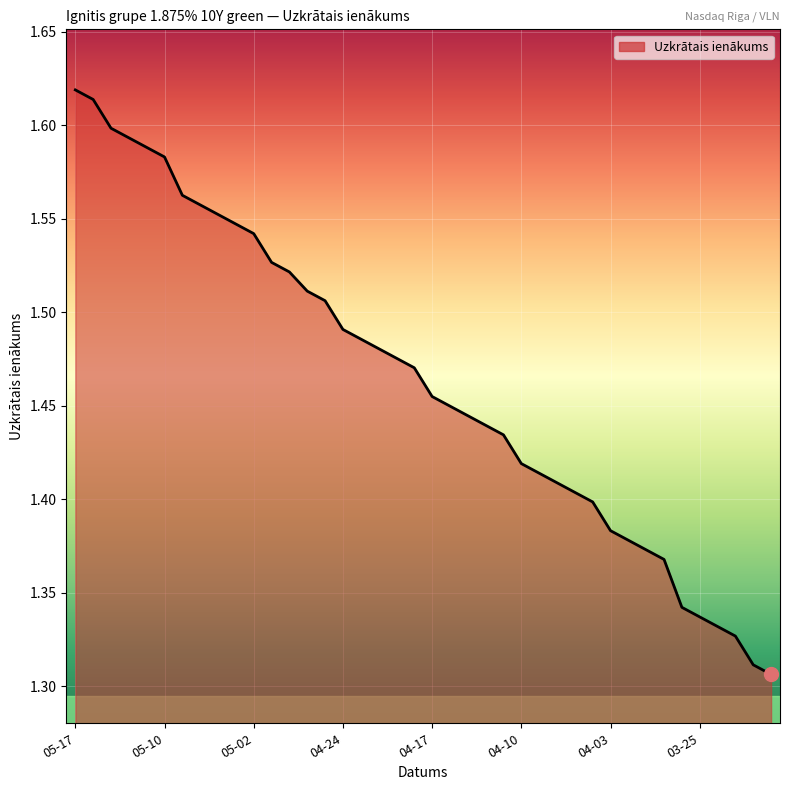

What is the difference between the maximum and minimum values?

0.3